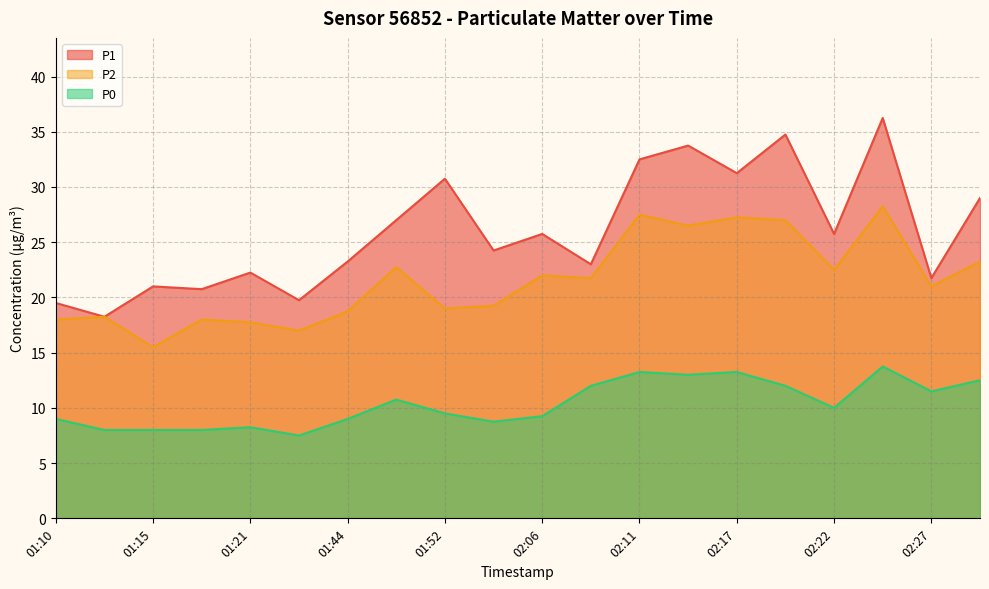

How many data points does each series have?

20